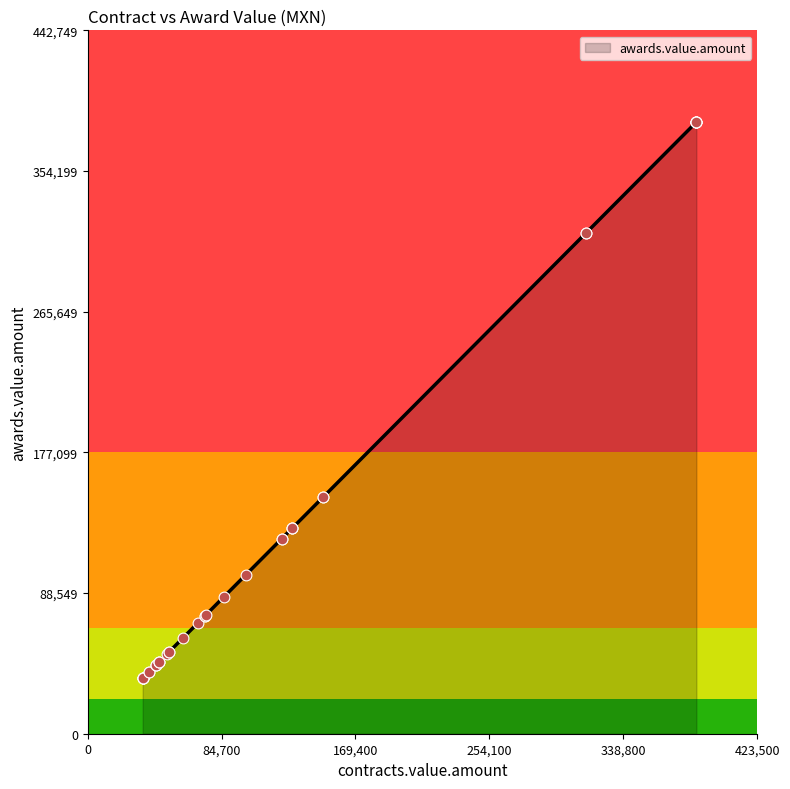

What is the minimum value for awards.value.amount?

34800.0